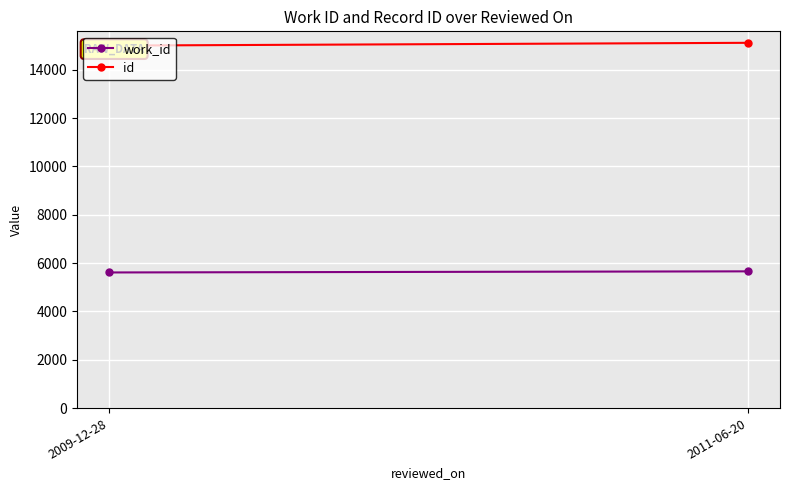

Is the value of work_id at 2009-12-28 greater than the value of id at 2009-12-28?

No